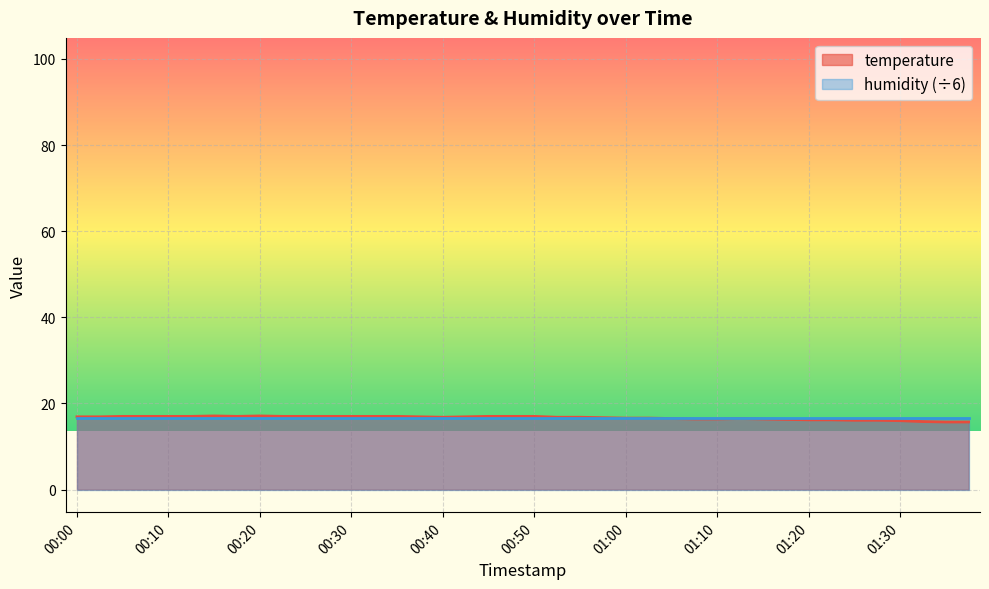

List the labels in order of value, smallest first.

01:35, 01:37, 01:32, 01:30, 01:25, 01:27, 01:20, 01:22, 01:17, 01:08, 01:10, 01:15, 01:05, 01:12, 01:00, 01:03, 00:58, 00:40, 00:53, 00:55, 00:00, 00:03, 00:37, 00:42, 00:05, 00:08, 00:10, 00:13, 00:18, 00:22, 00:25, 00:27, 00:30, 00:32, 00:35, 00:45, 00:48, 00:50, 00:15, 00:20